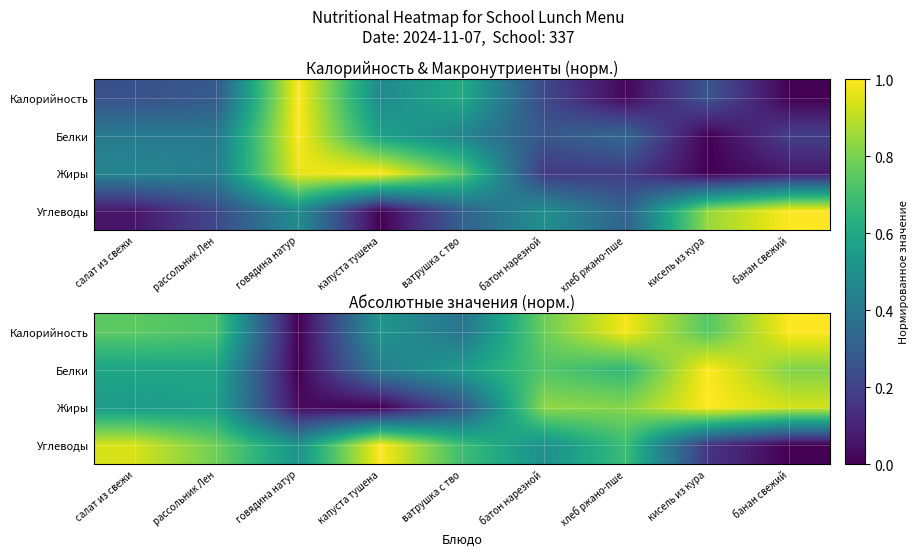

The value of Углеводы at капуста тушена is 1.0. True or false?

True